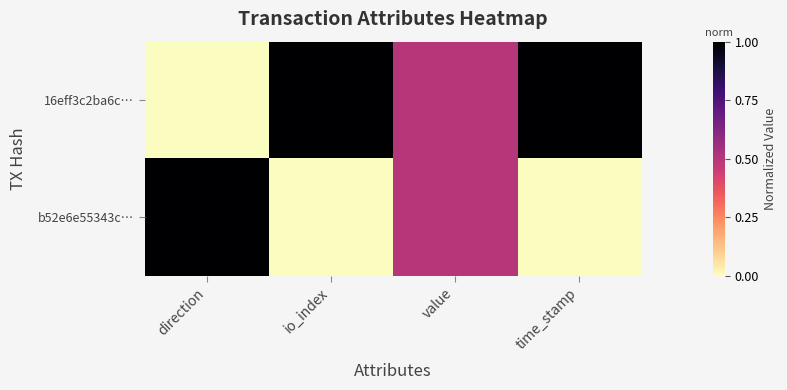

Reading left to right, list all the values displayed in this chart.

16eff3c2ba6c…: direction=0.0	io_index=1.0	value=0.5	time_stamp=1.0
b52e6e55343c…: direction=1.0	io_index=0.0	value=0.5	time_stamp=0.0